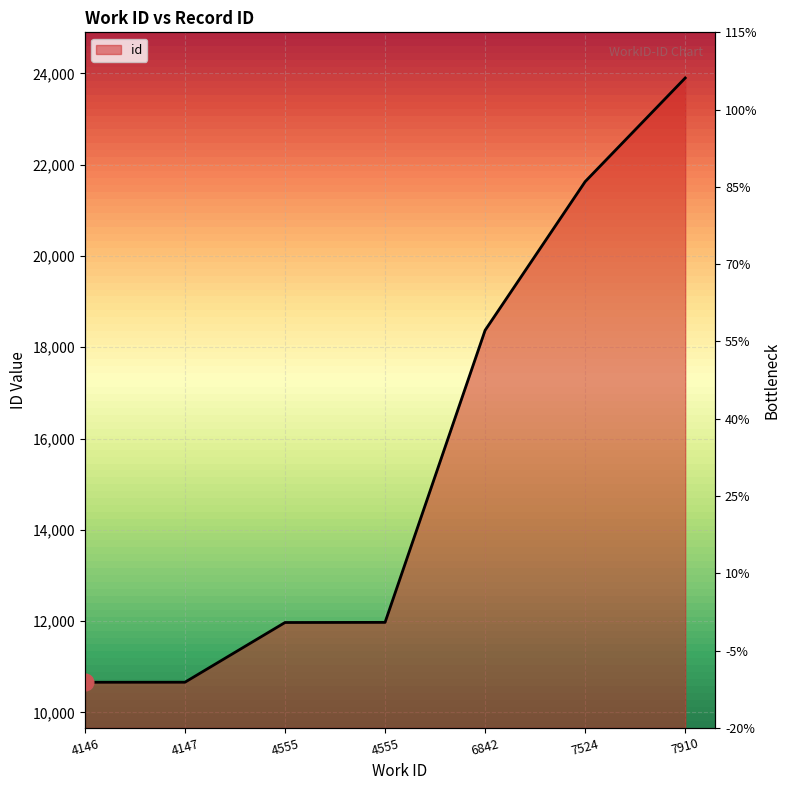

The chart shows a value of 14419 at 4147. True or false?

False